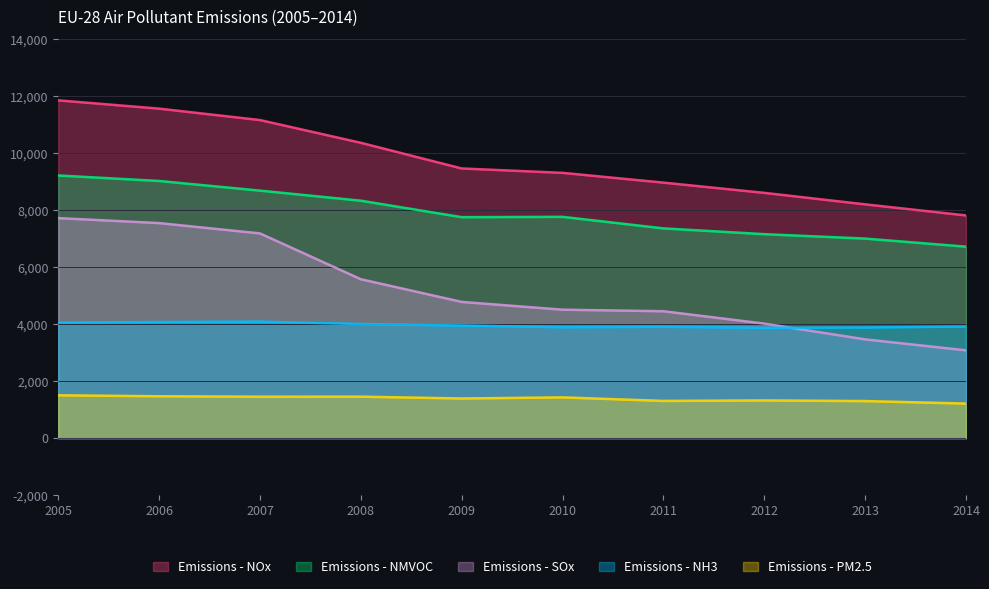

What is the difference between the second highest and minimum values in the Emissions - NOx series?

3750